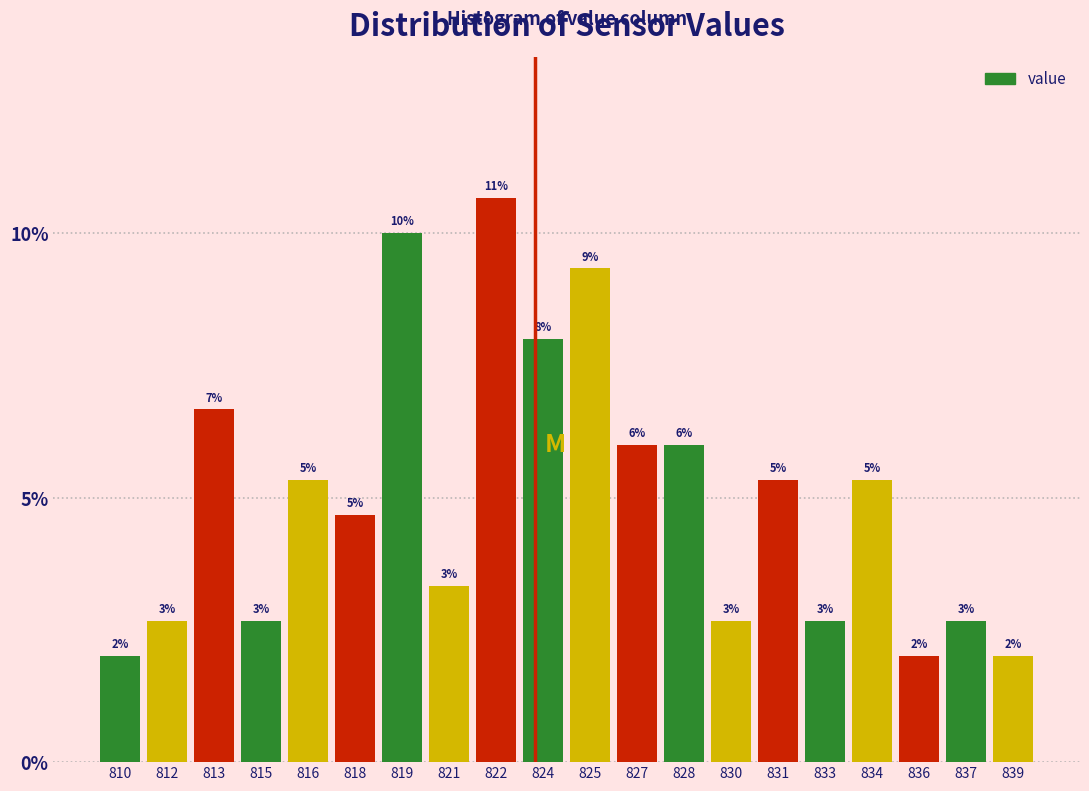

How many bars are there in total?

20